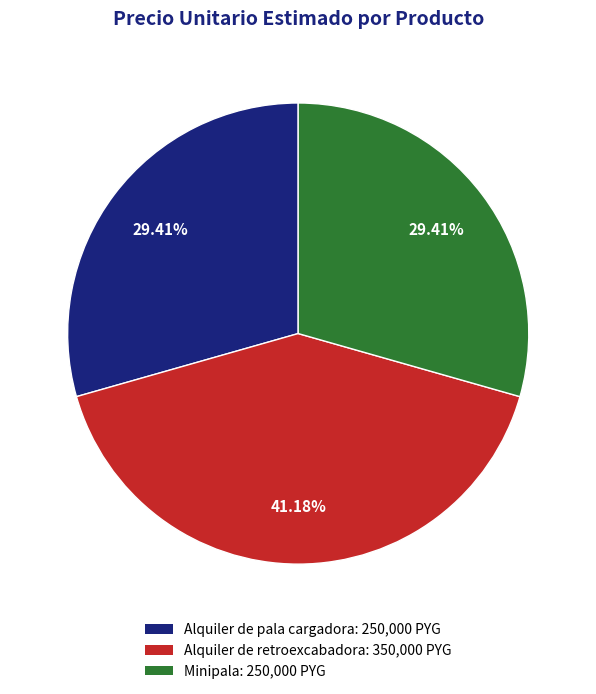

How many segments does this pie chart have?

3